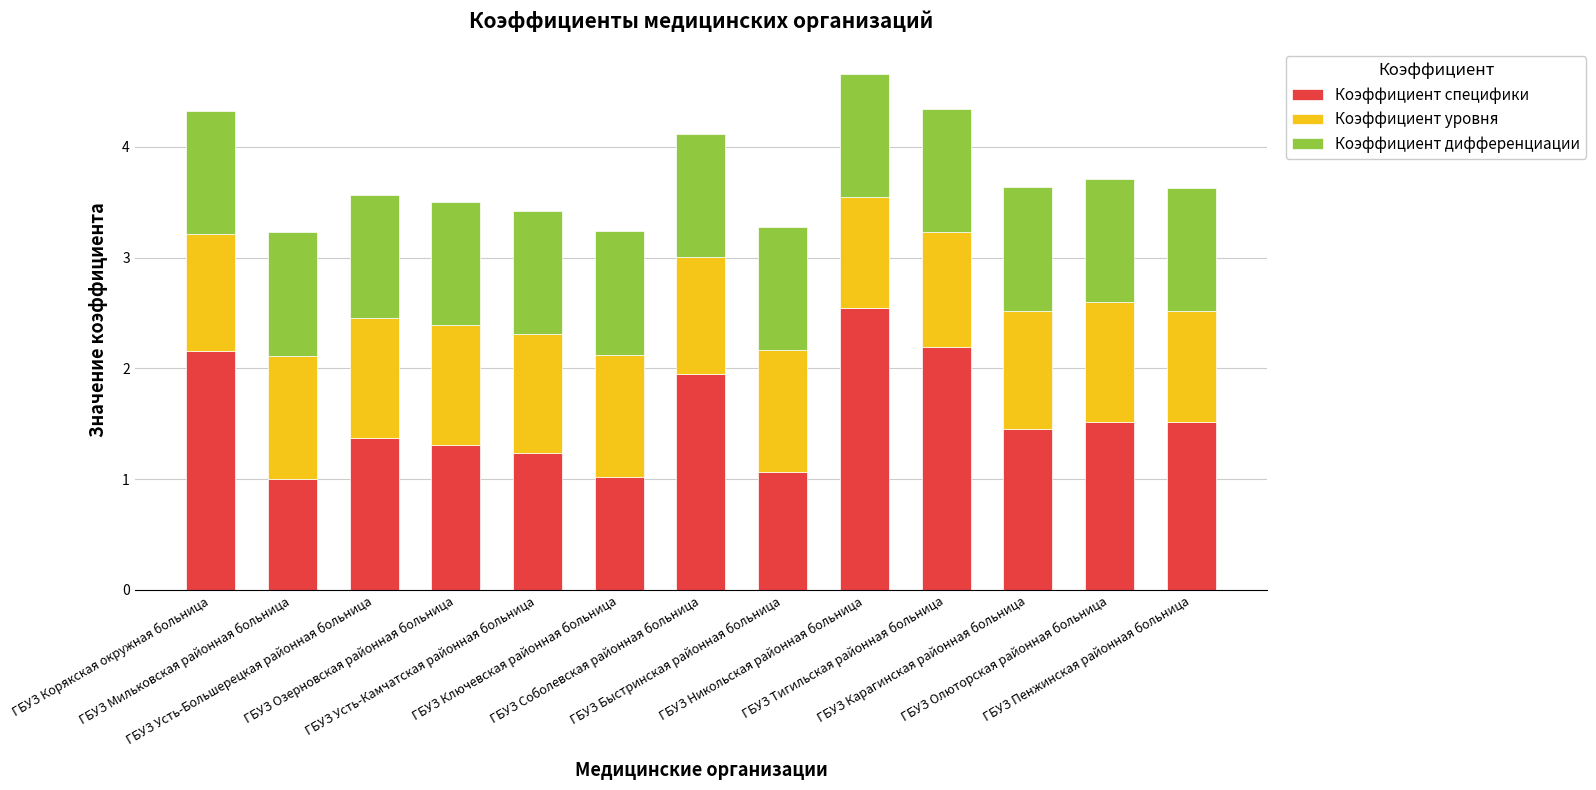

What is the minimum value for Коэффициент специфики?

1.0